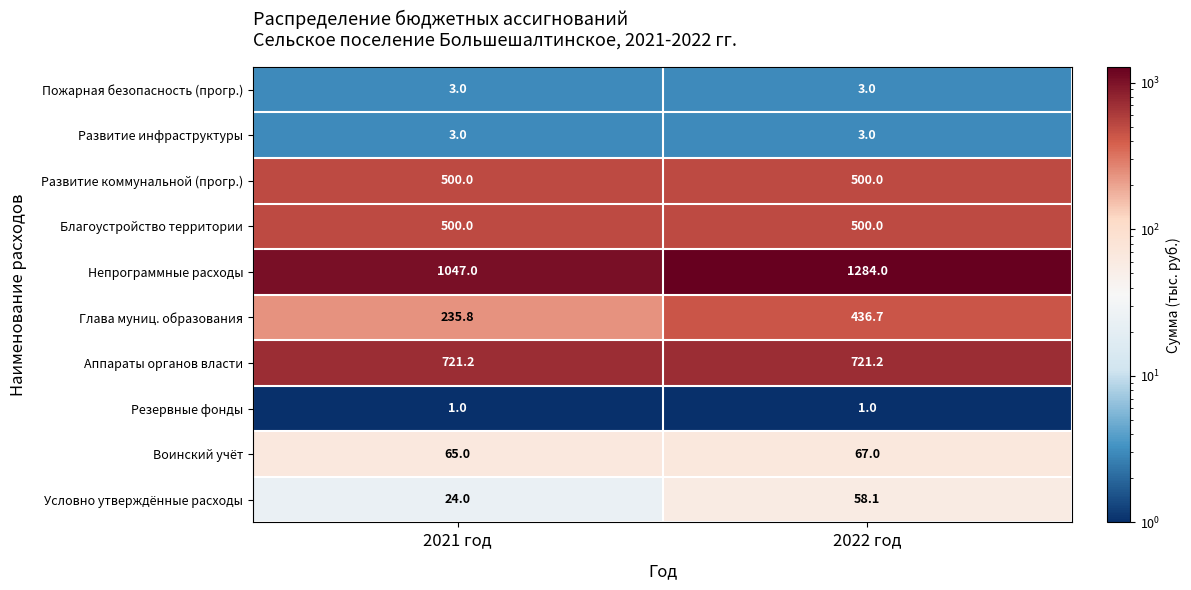

What is the approximate value of Аппараты органов власти at 2022 год?

721.2